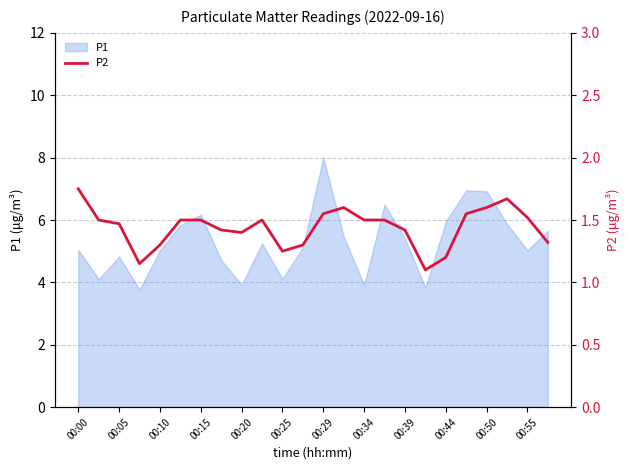

At which label does P1 reach its peak?

00:29